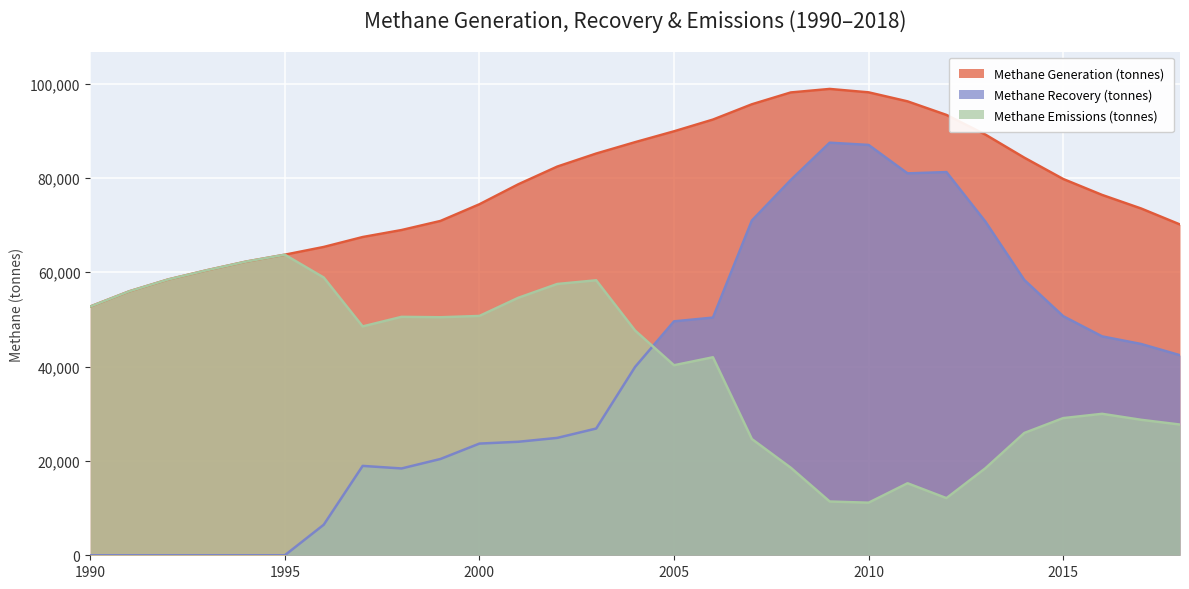

What is the sum of the Methane Emissions (tonnes) values at 1992 and 2015?

87534.4